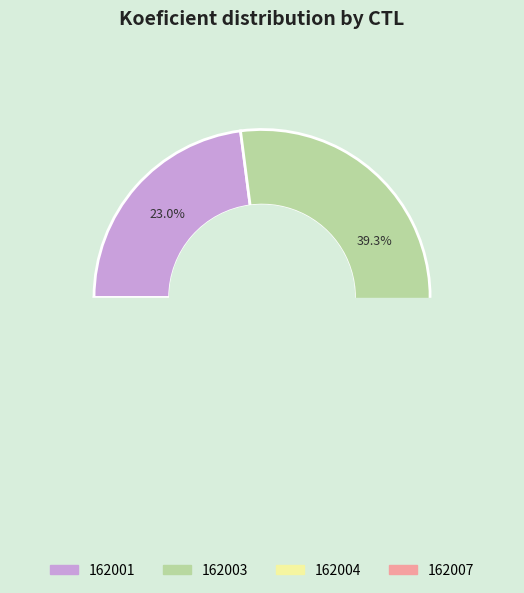

Does 162004 account for over 50% of the chart?

No